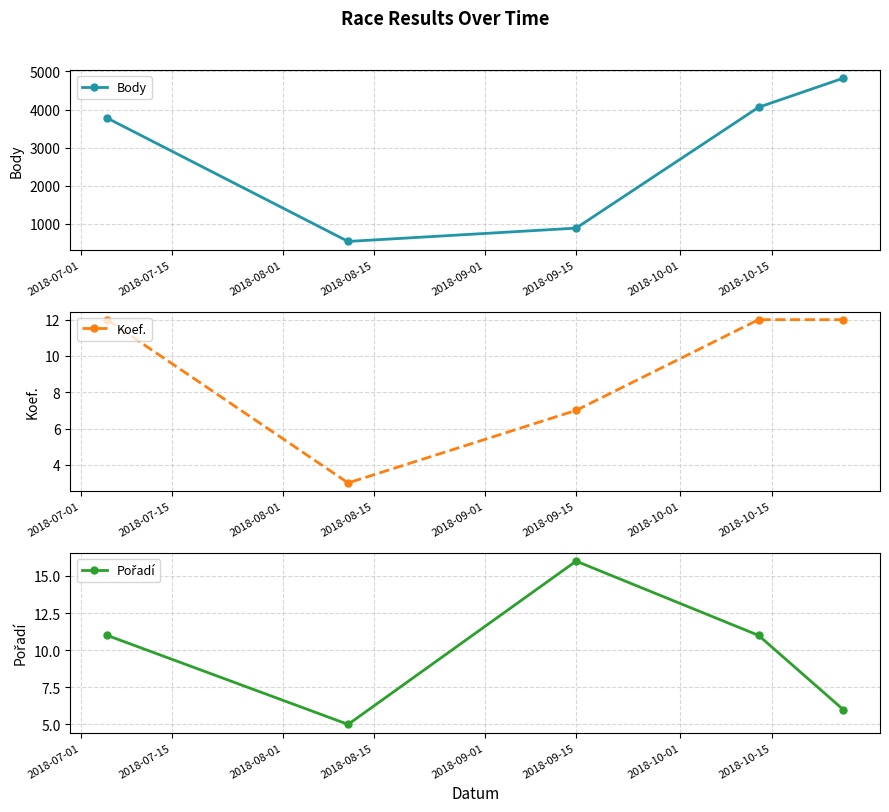

At how many categories does at least one series exceed 2977?

3